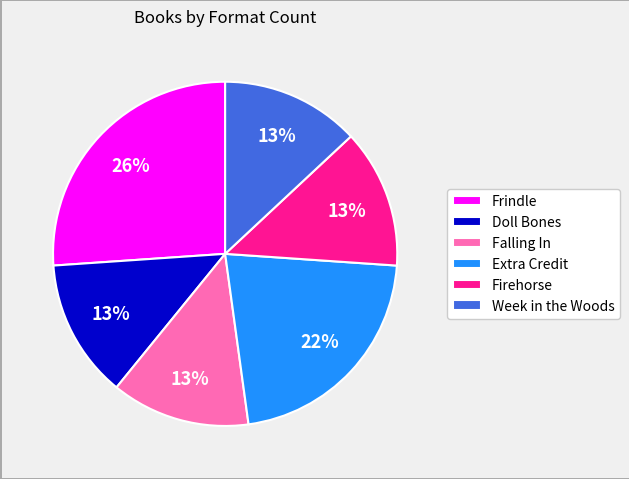

Combined, do Frindle and Firehorse account for over 50%?

No